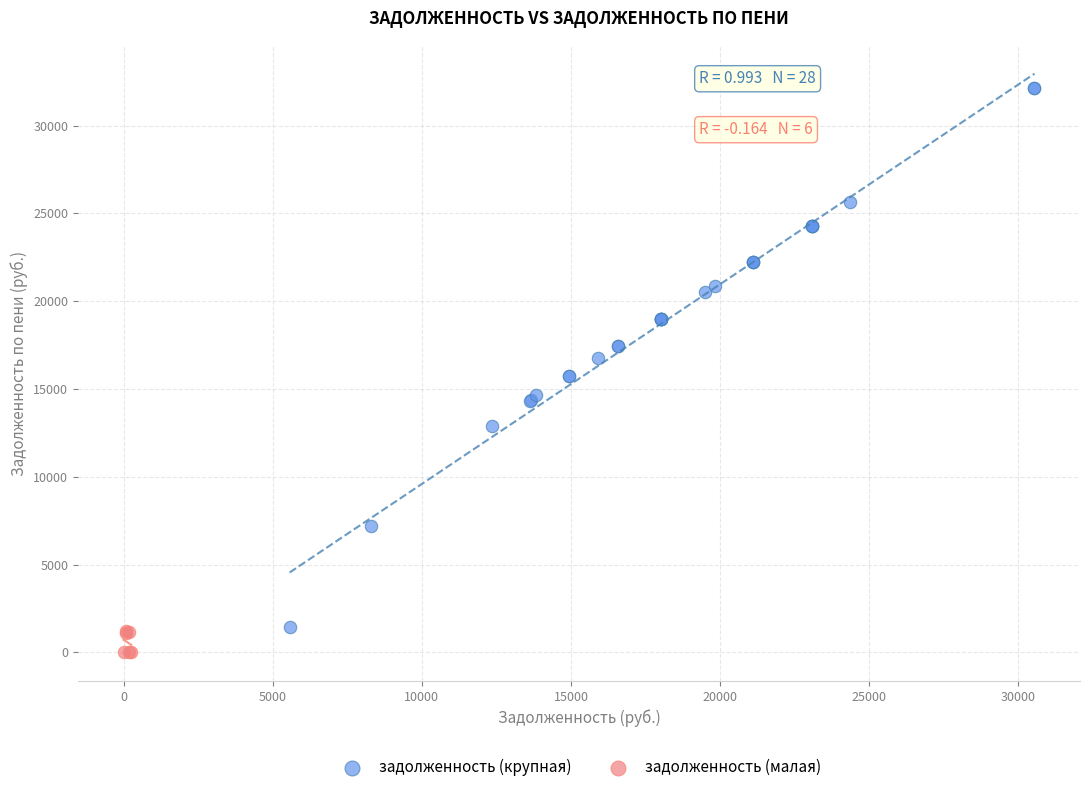

Which series has the widest spread of Y values?

задолженность (крупная)